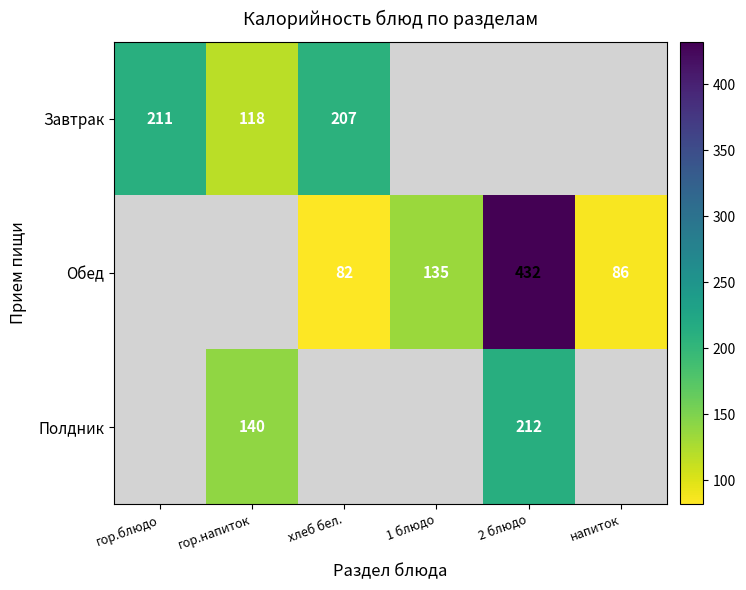

Is it true that Обед equals 44 at 1 блюдо?

False